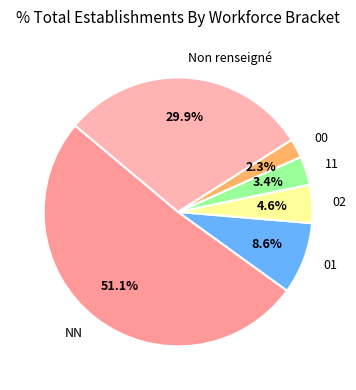

Rank the categories by value from lowest to highest.

00, 11, 02, 01, Non renseigné, NN